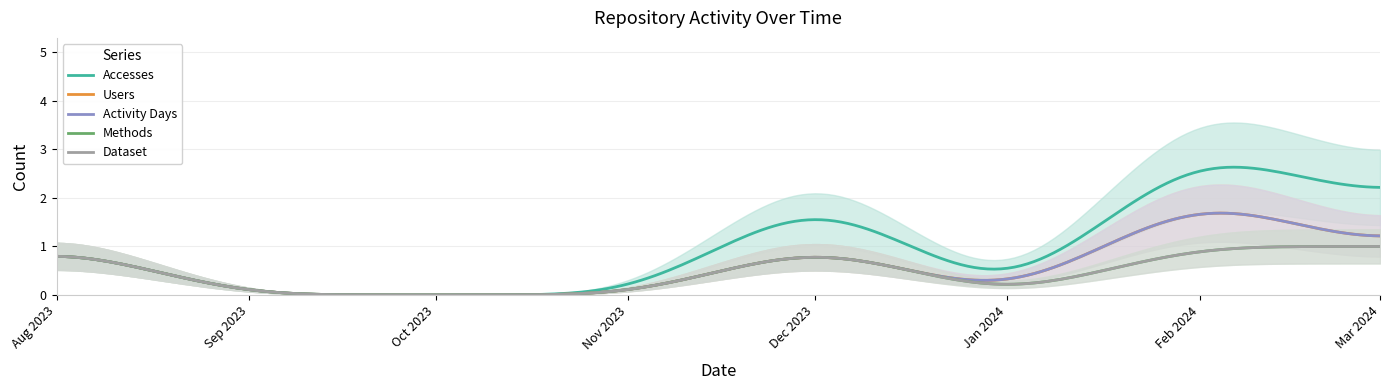

Reading left to right, what are all the values shown in this chart?

Accesses: 2023-08-01=1	2023-09-01=0	2023-10-01=0	2023-11-01=0	2023-12-01=2	2024-01-01=0	2024-02-01=3	2024-03-01=2
Users: 2023-08-01=1	2023-09-01=0	2023-10-01=0	2023-11-01=0	2023-12-01=1	2024-01-01=0	2024-02-01=2	2024-03-01=1
Activity Days: 2023-08-01=1	2023-09-01=0	2023-10-01=0	2023-11-01=0	2023-12-01=1	2024-01-01=0	2024-02-01=2	2024-03-01=1
Methods: 2023-08-01=1	2023-09-01=0	2023-10-01=0	2023-11-01=0	2023-12-01=1	2024-01-01=0	2024-02-01=1	2024-03-01=1
Dataset: 2023-08-01=1	2023-09-01=0	2023-10-01=0	2023-11-01=0	2023-12-01=1	2024-01-01=0	2024-02-01=1	2024-03-01=1